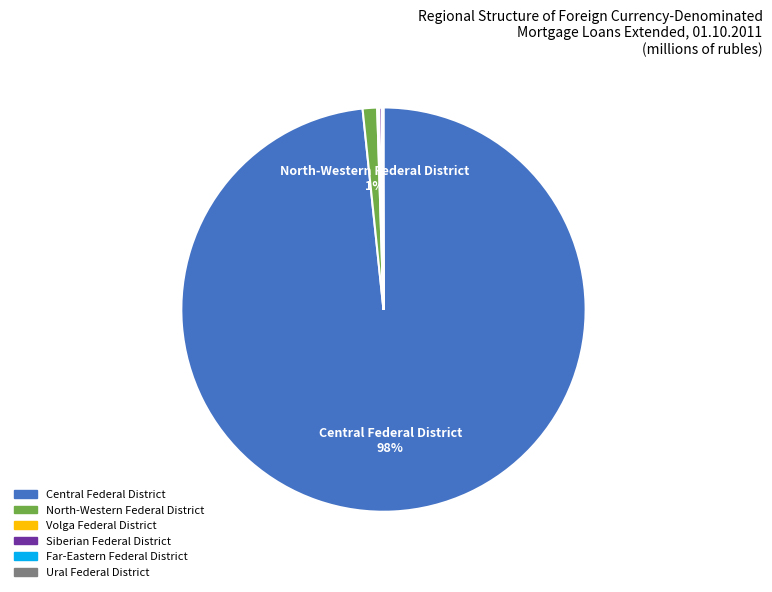

Is it true that Central Federal District is 98% of the pie?

True